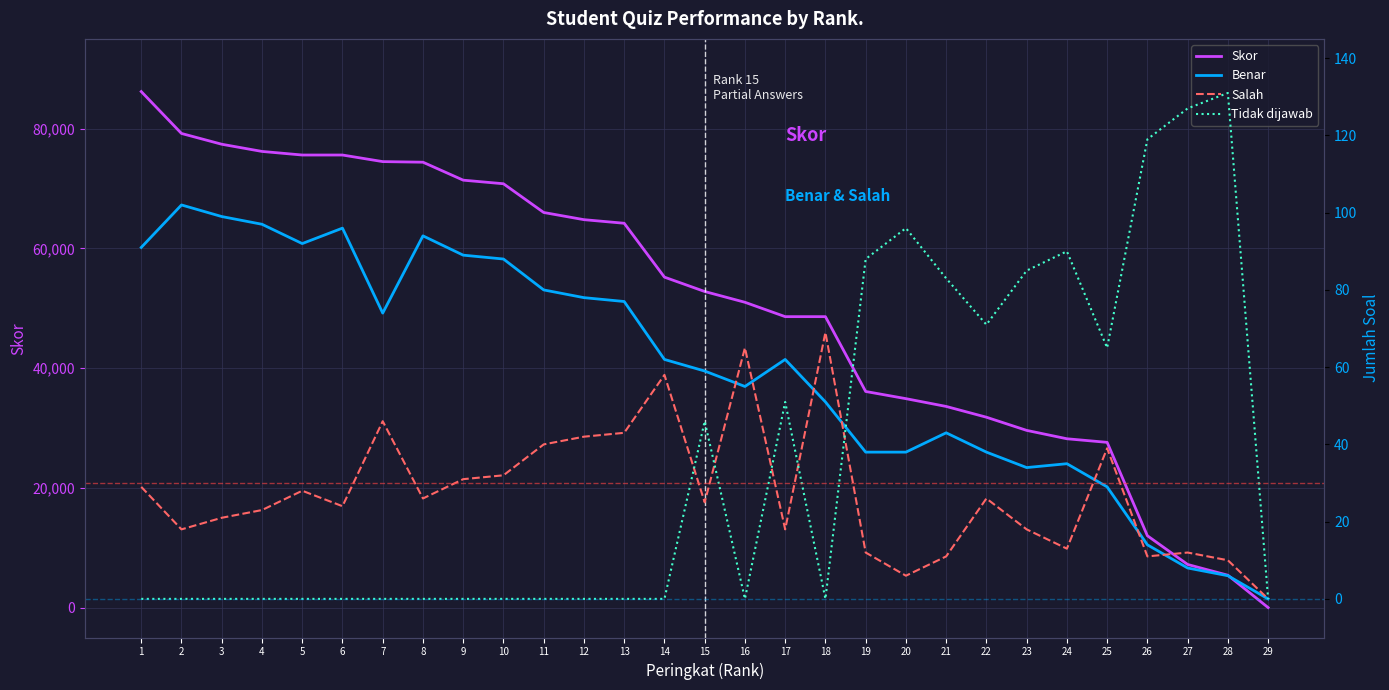

What is the total value across all series at 5?

75720